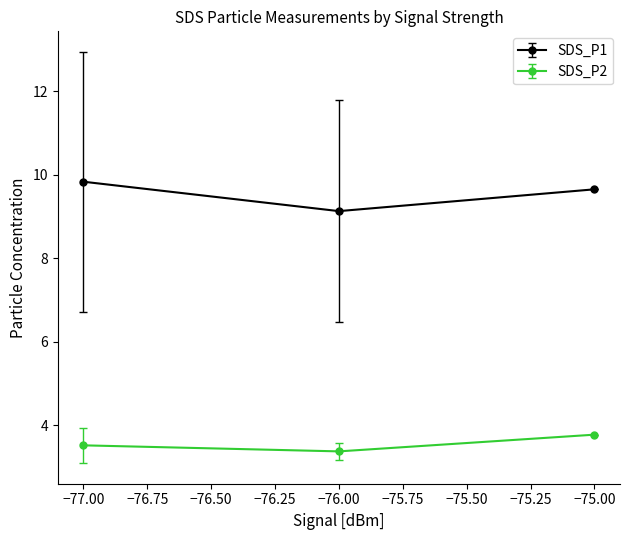

Which series has the largest total across all categories?

SDS_P1